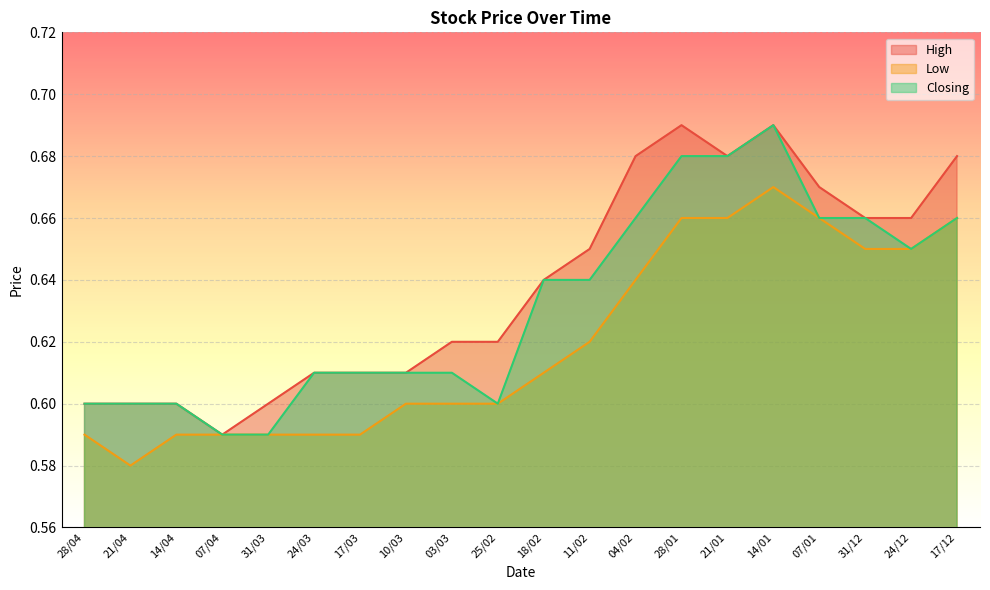

What is the label of the 17th point from the left?

07/01